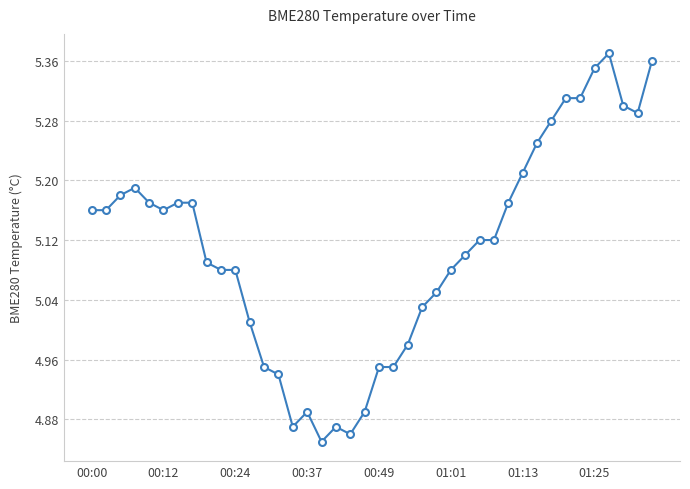

What is the sum of all values?

204.3